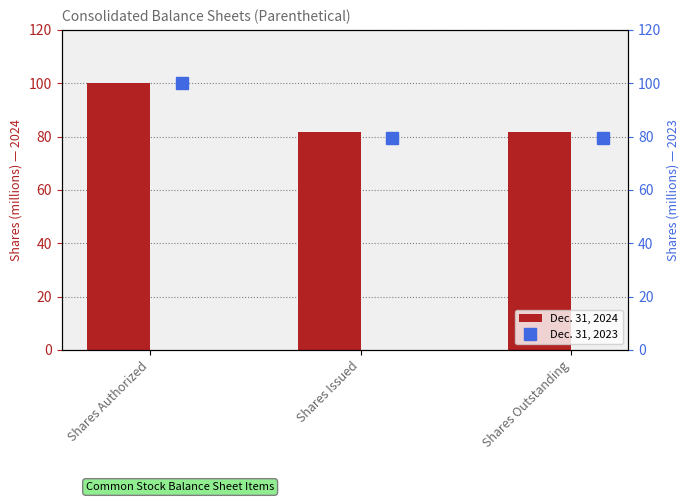

What is the sum of all Dec. 31, 2024 values?

263.3